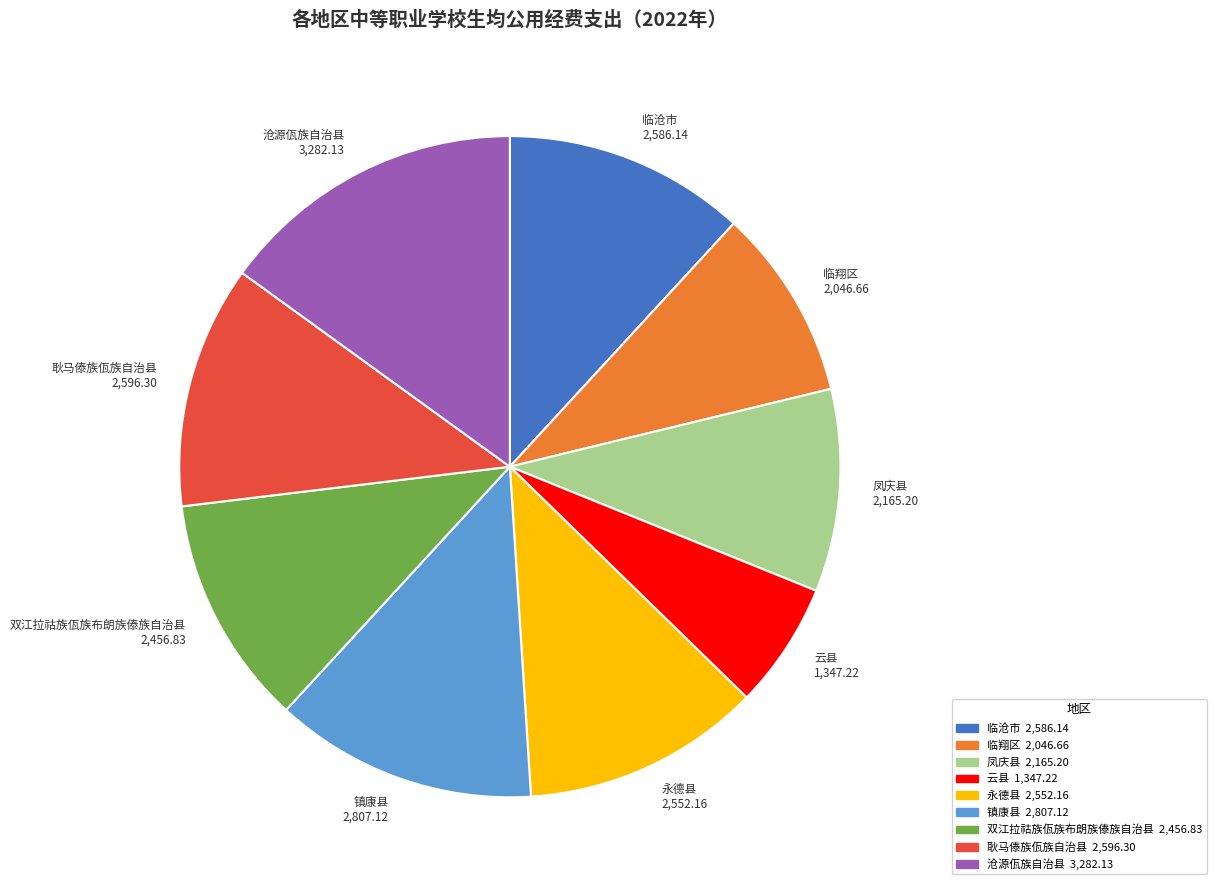

The 镇康县 slice represents 13% of the pie. True or false?

True